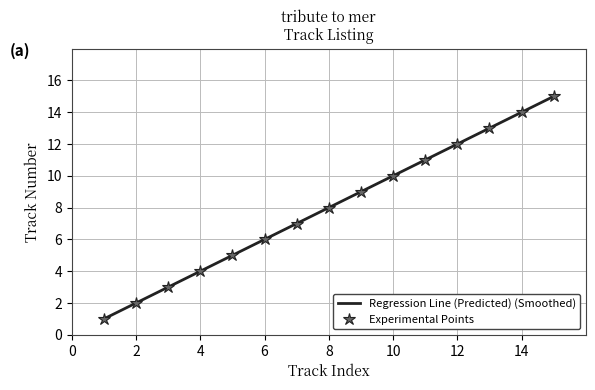

Reading left to right, extract all data points from this chart.

1=1	2=2	3=3	4=4	5=5	6=6	7=7	8=8	9=9	10=10	11=11	12=12	13=13	14=14	15=15